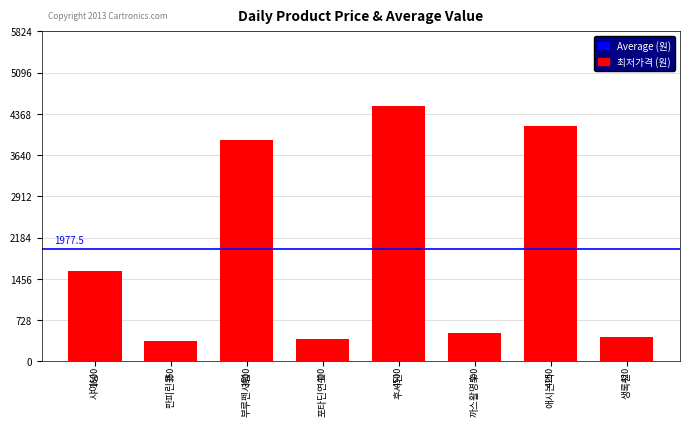

Where is the data nearest to the value 2425?

샤이닝